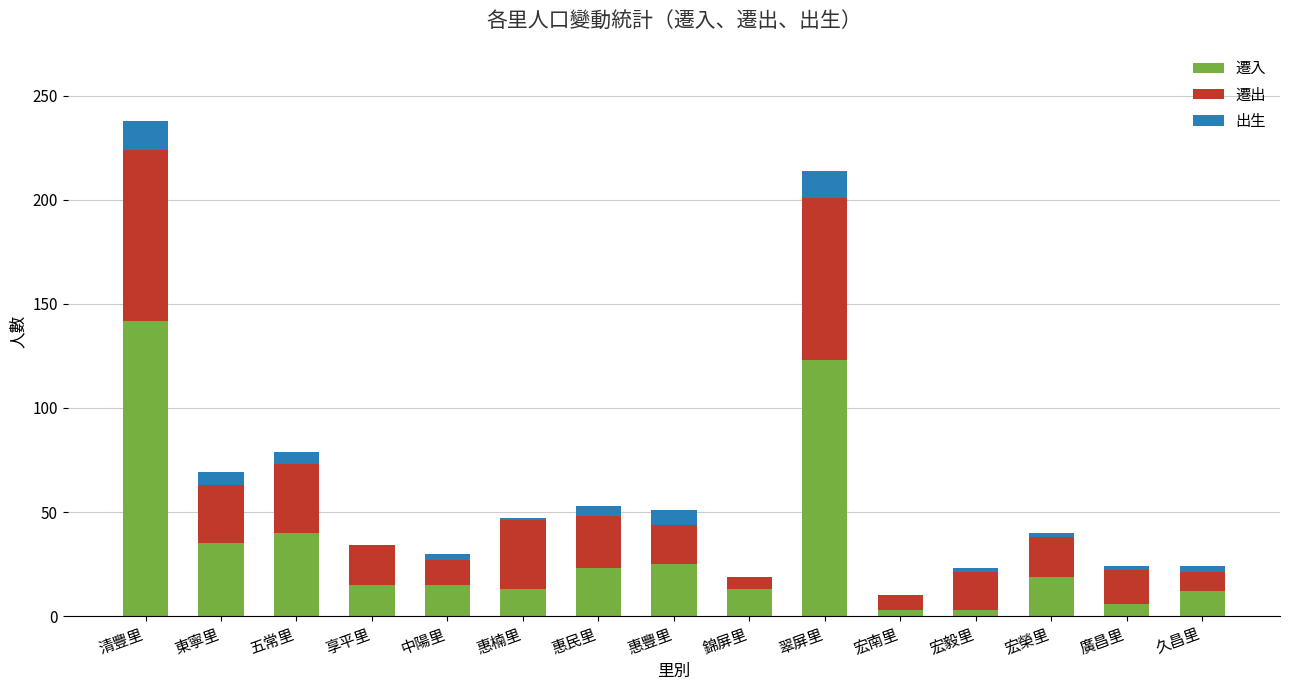

Does the chart contain stacked bars?

Yes